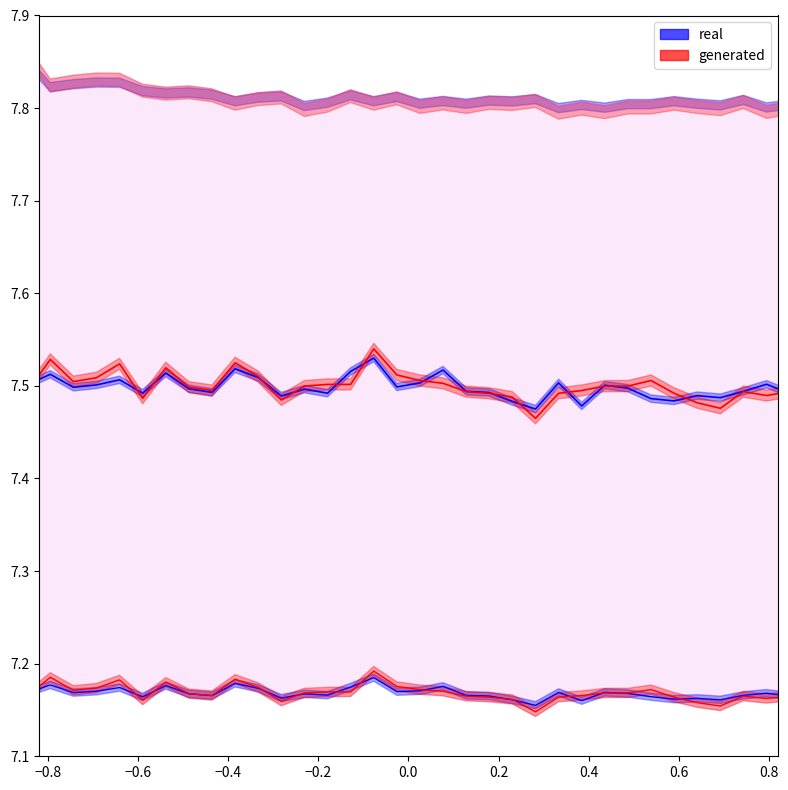

At how many categories does at least one series exceed 7?

40